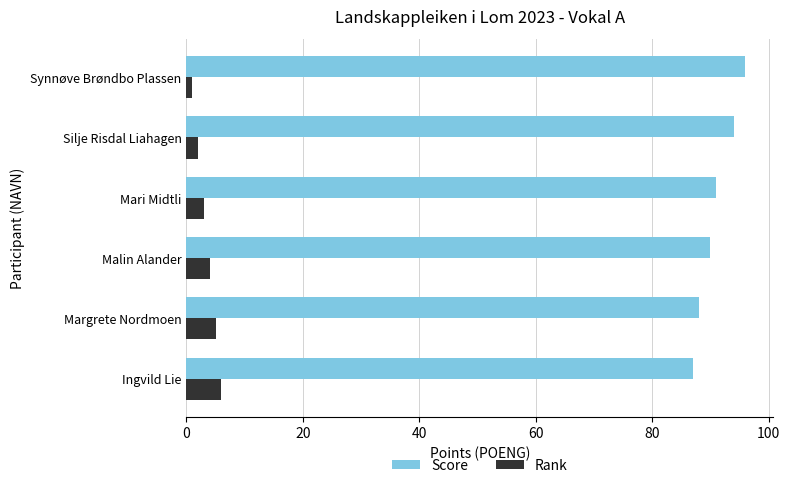

Is the value of Rank at Silje Risdal Liahagen greater than the value of Score at Mari Midtli?

No